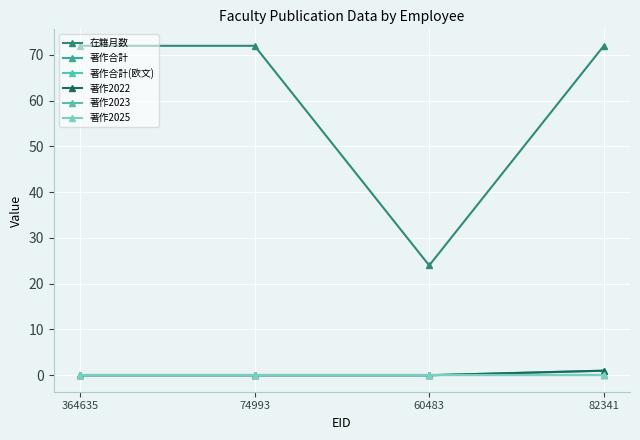

Which series has the largest range (max minus min)?

在籍月数